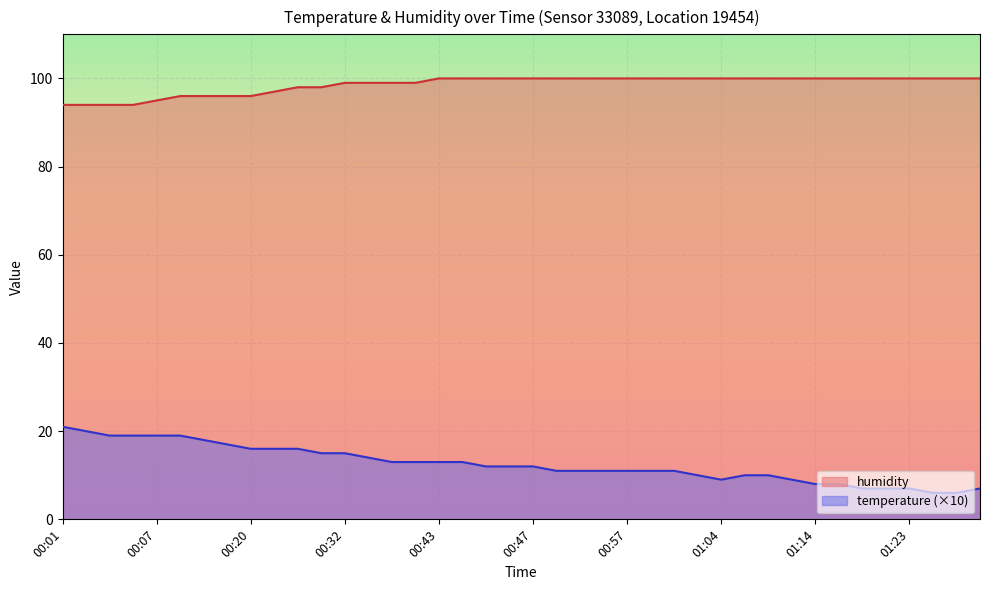

How many lines are shown in the chart?

2